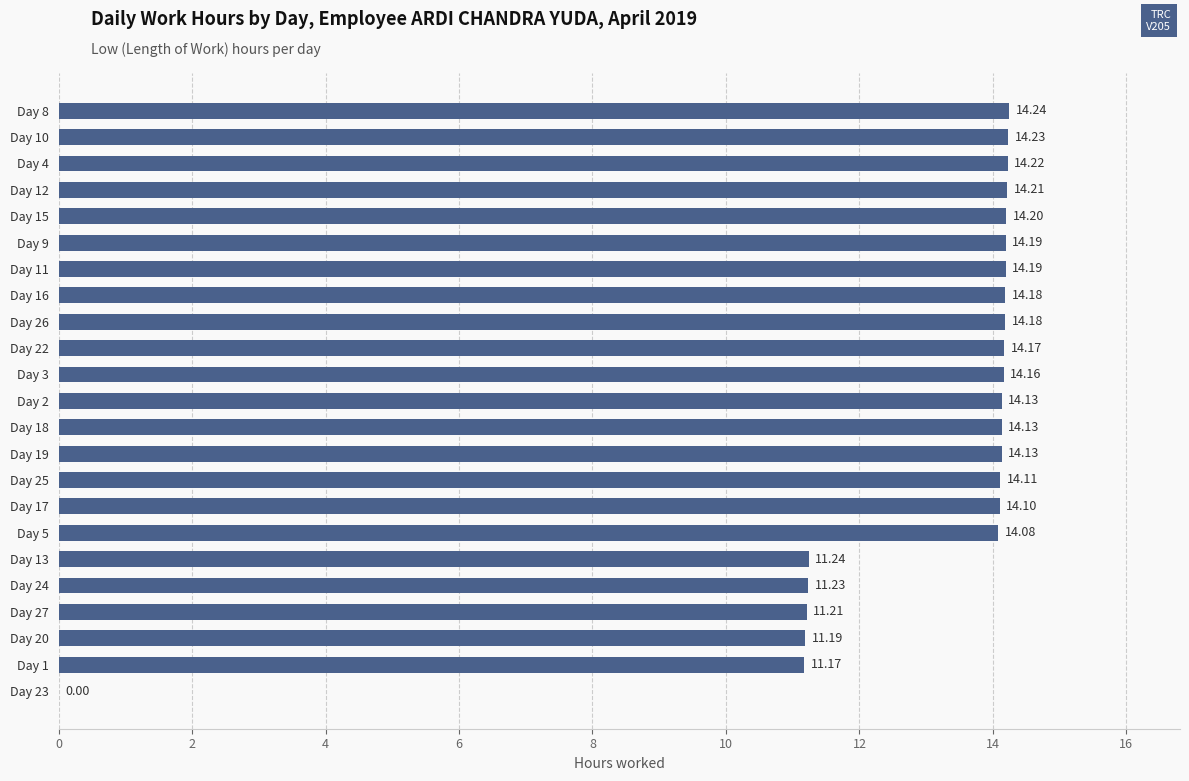

How many distinct data groups are displayed?

1